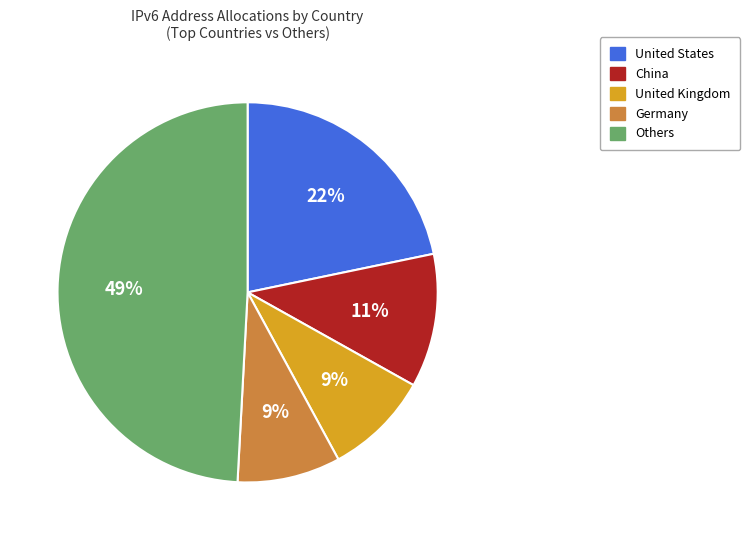

Is there a majority slice in this chart?

No